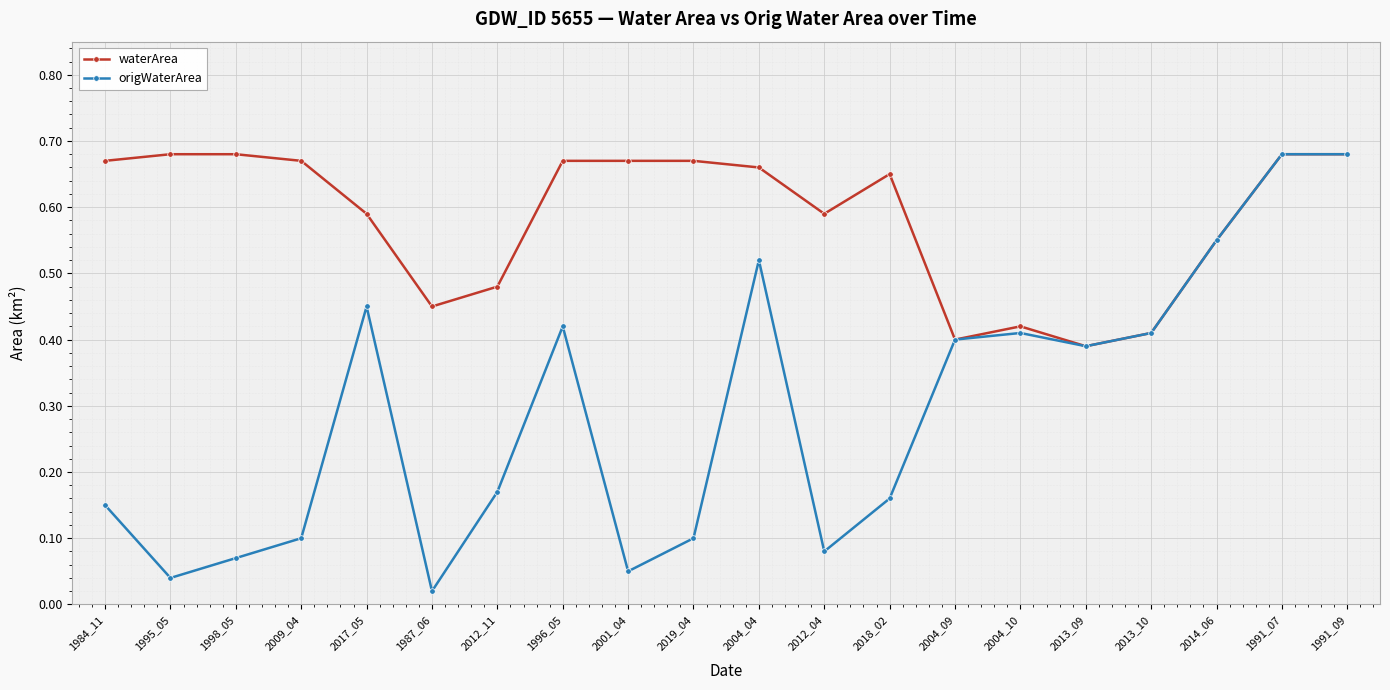

At which category does the chart reach its minimum across all series?

1987_06